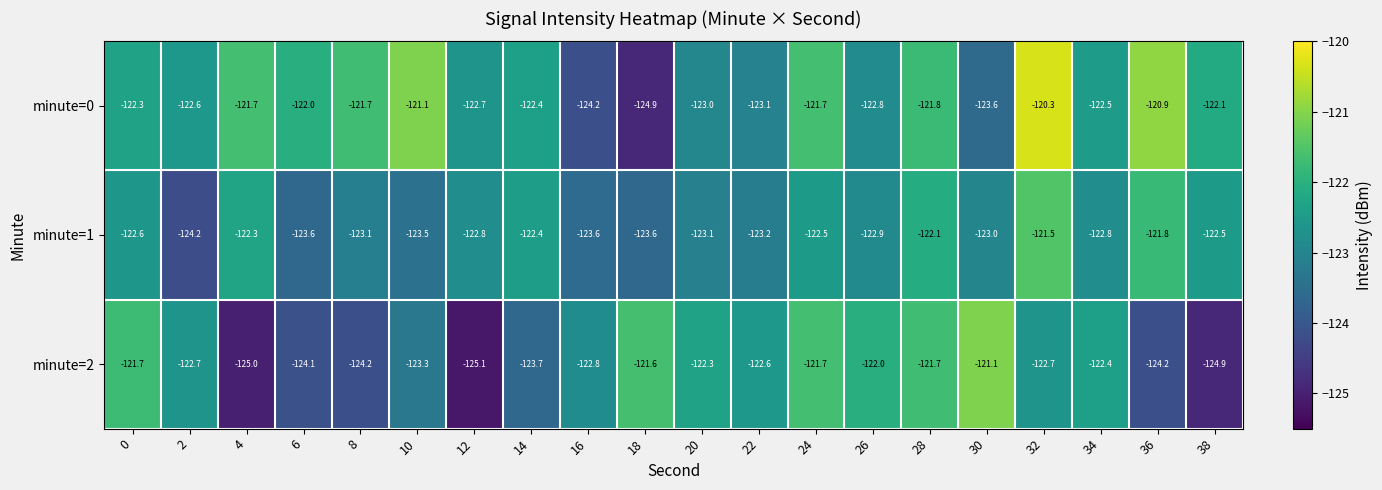

Count the number of data series in this chart.

3